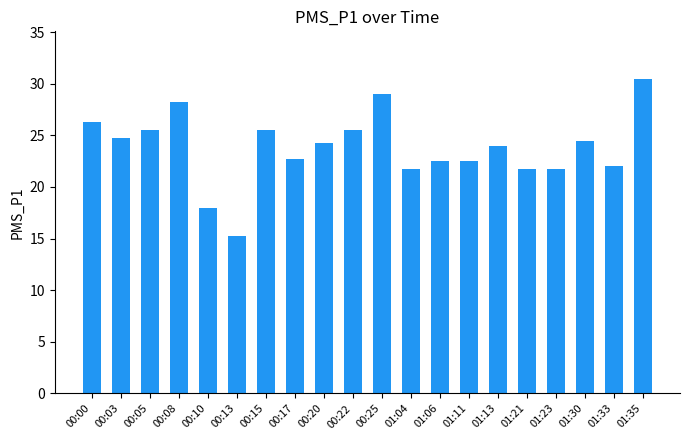

How many series are shown in this chart?

1